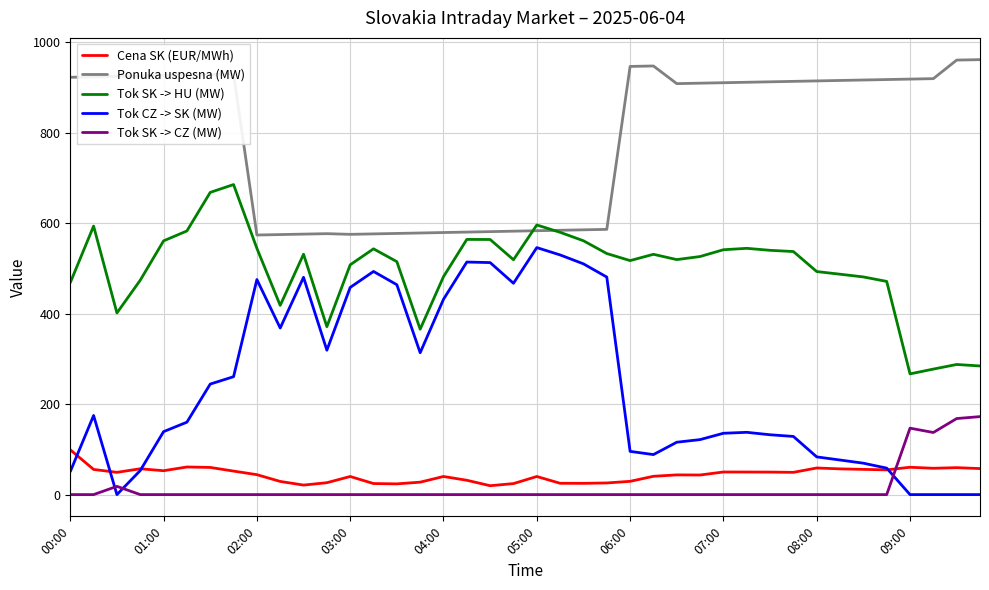

Which series has the largest total across all categories?

Ponuka uspesna (MW)